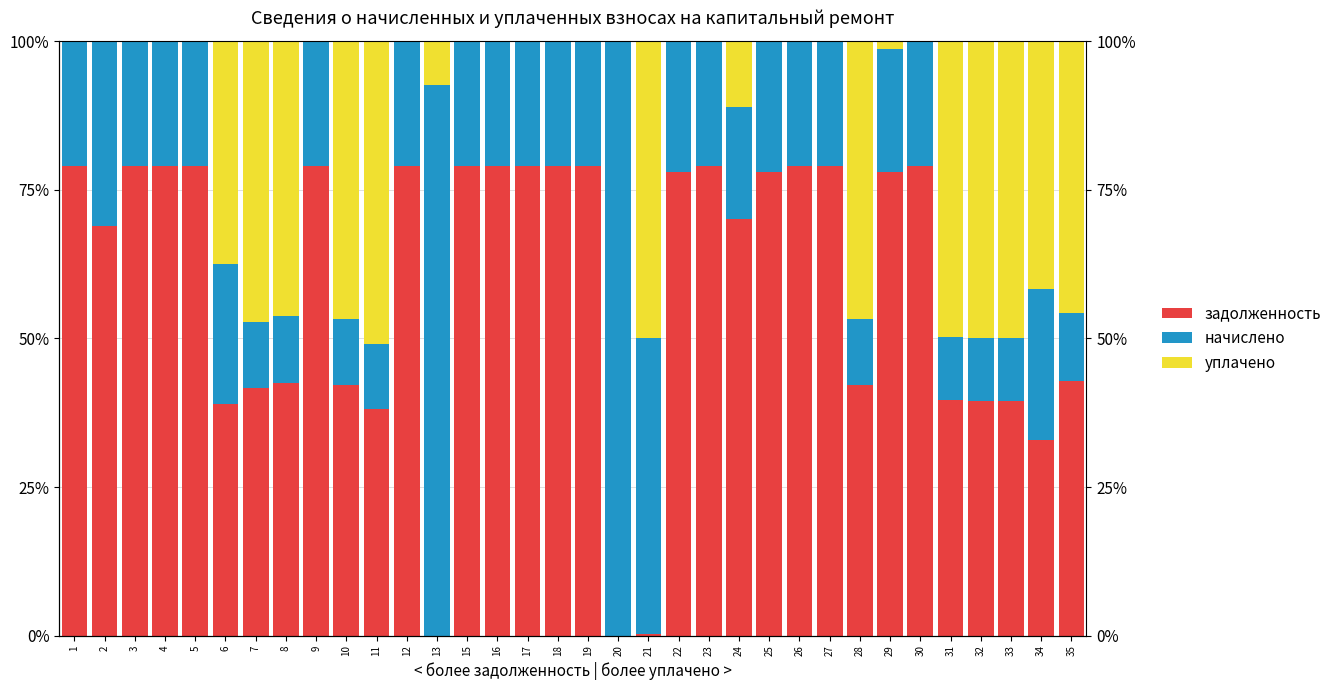

What is the sum of all задолженность values?

1999.3